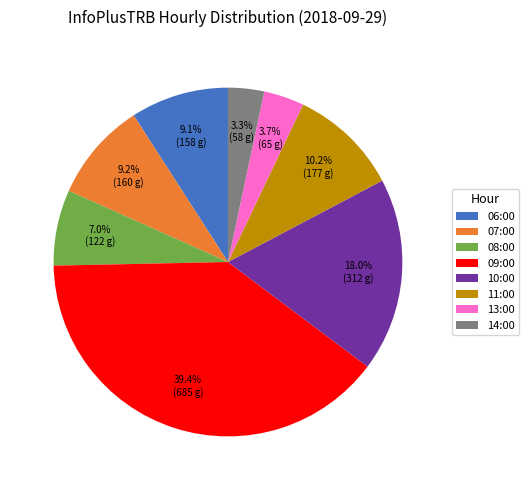

Is 06:00 the majority of the pie?

No